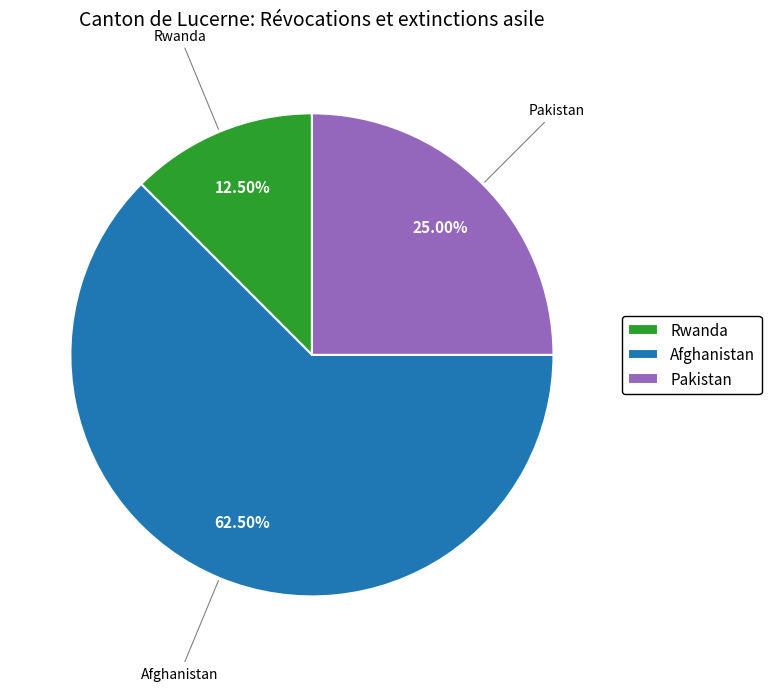

Does Afghanistan account for over 50% of the chart?

Yes